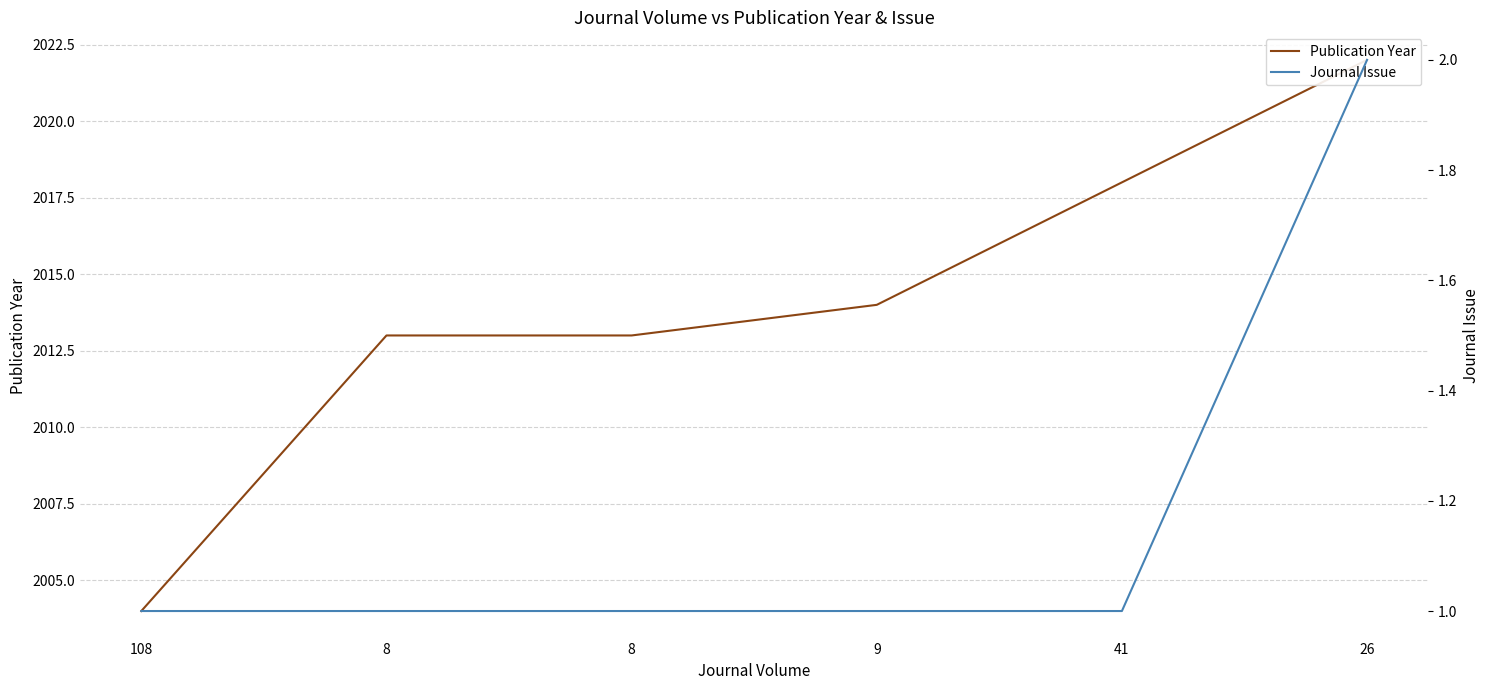

What is the sum of all Publication Year values?

12084